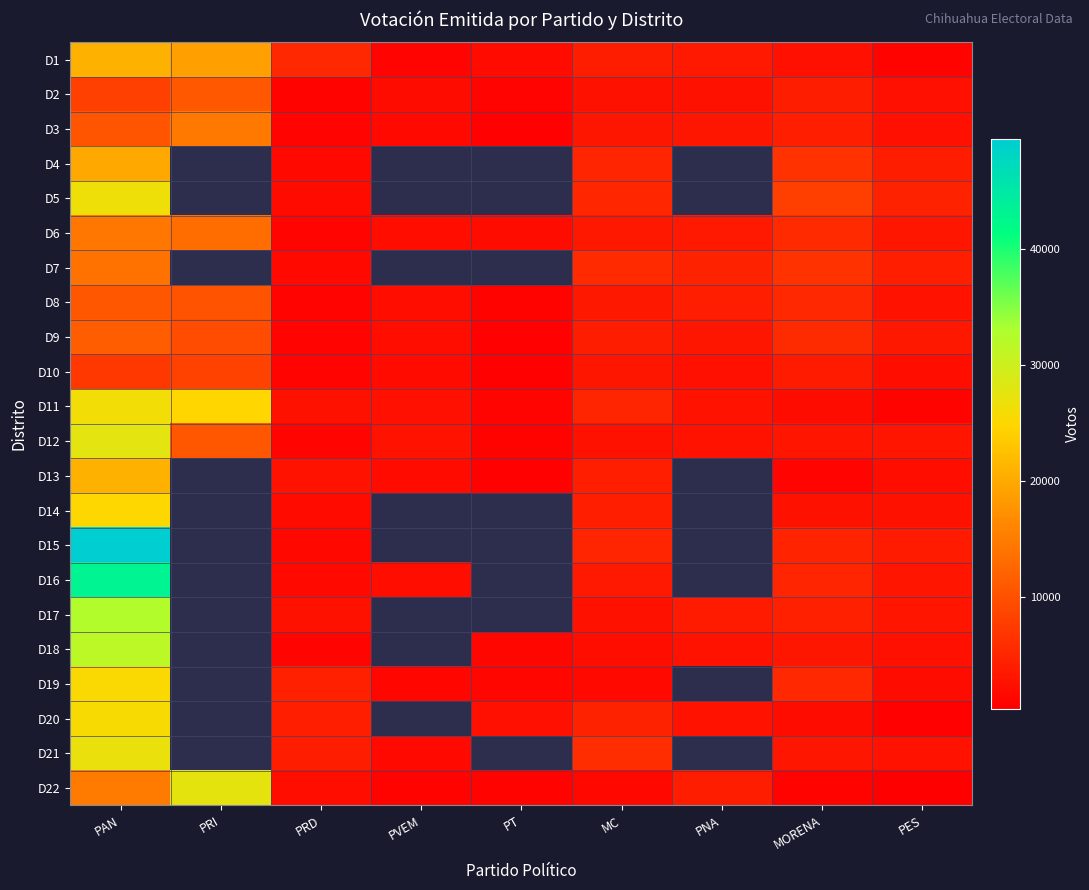

At which category is the sum across all series the highest?

PAN